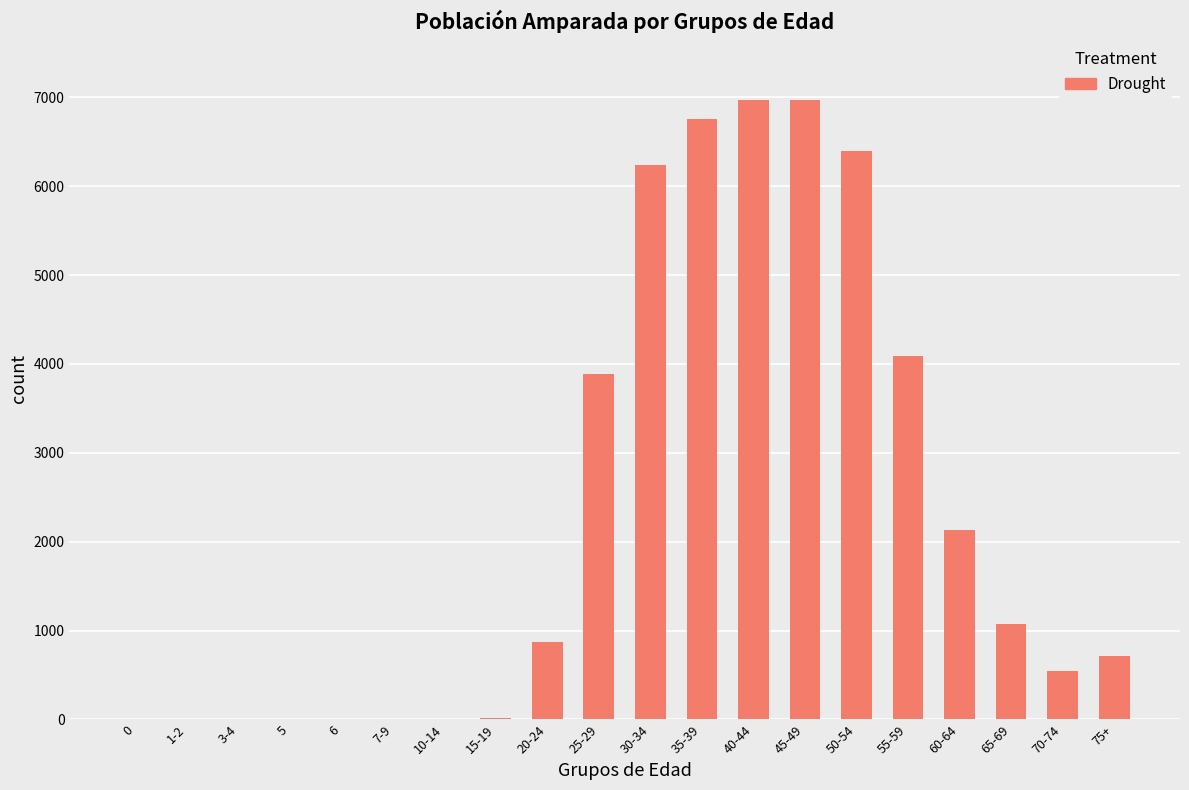

Between 0 and 20-24, which is larger?

20-24